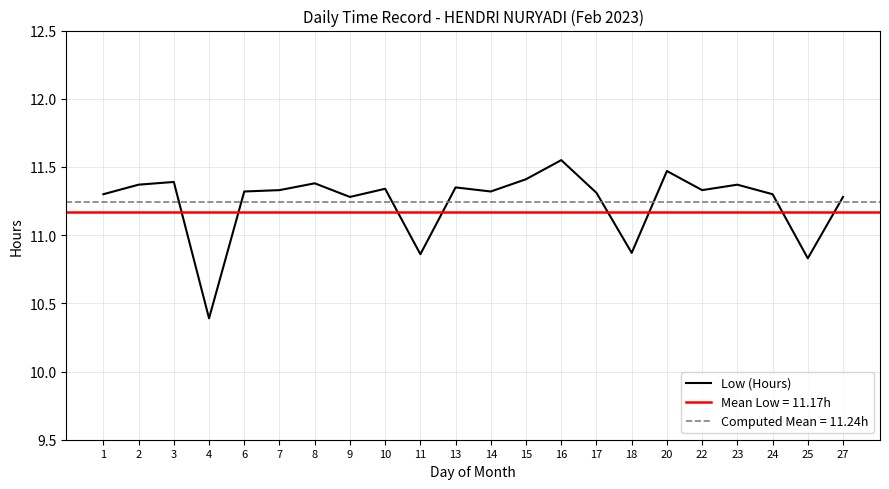

Is this an area chart (filled region under the line)?

No